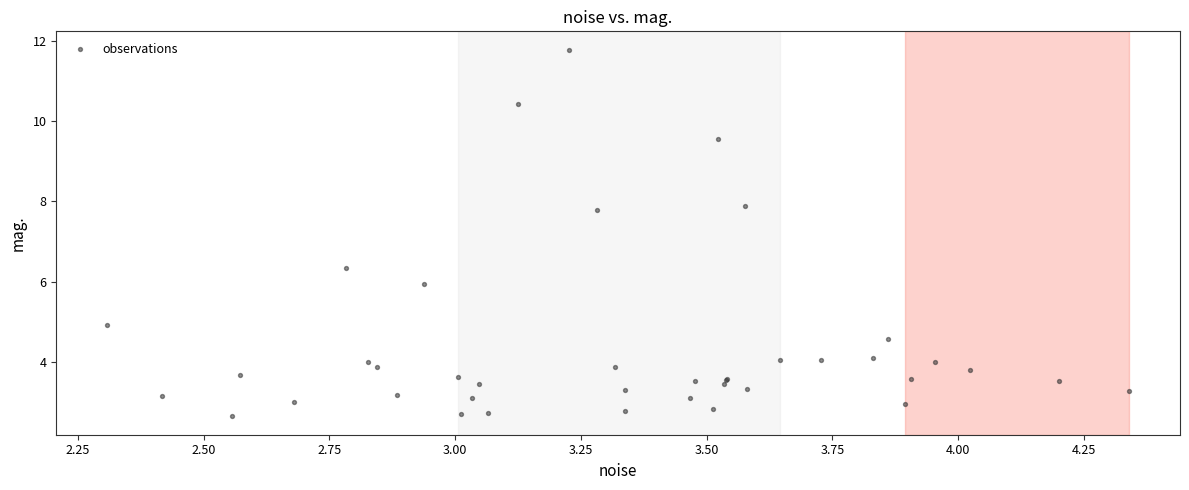

What Y value in the scatter plot is closest to 7?

6.3